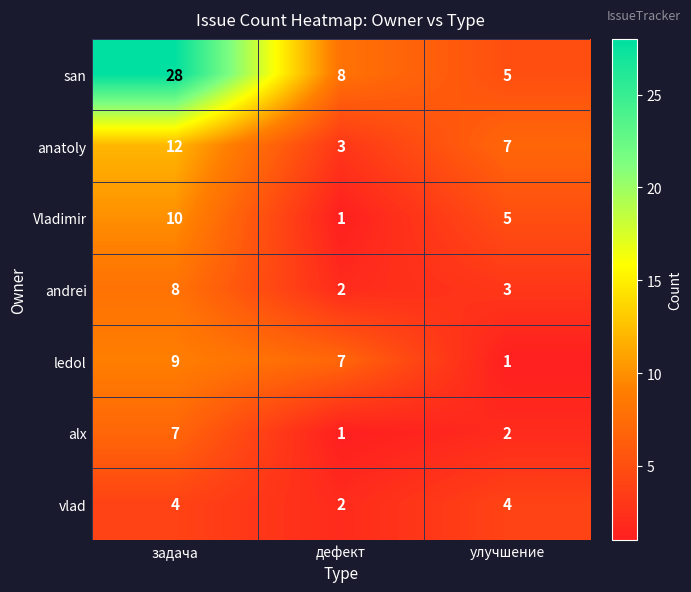

Which category has the lowest value in the andrei series?

дефект